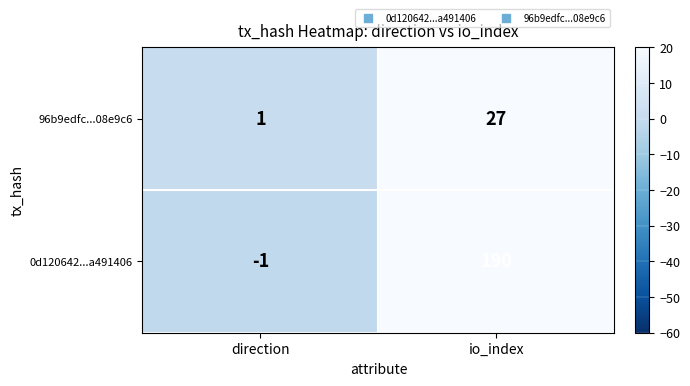

At which label is 96b9edfc...08e9c6 closest to 14?

direction